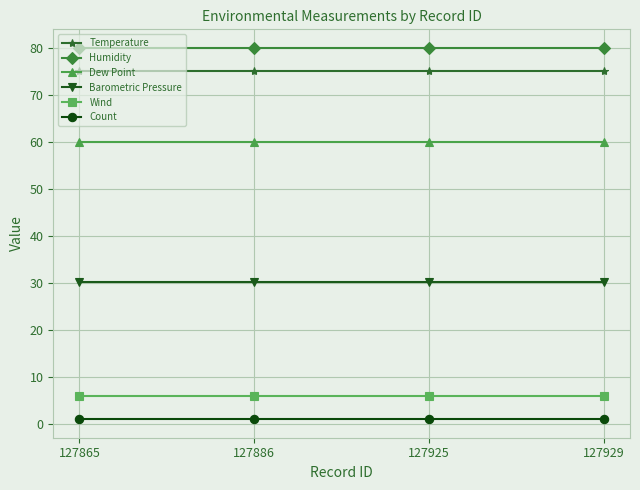

What is the value of the Humidity point at the 2nd from the left?

80.0